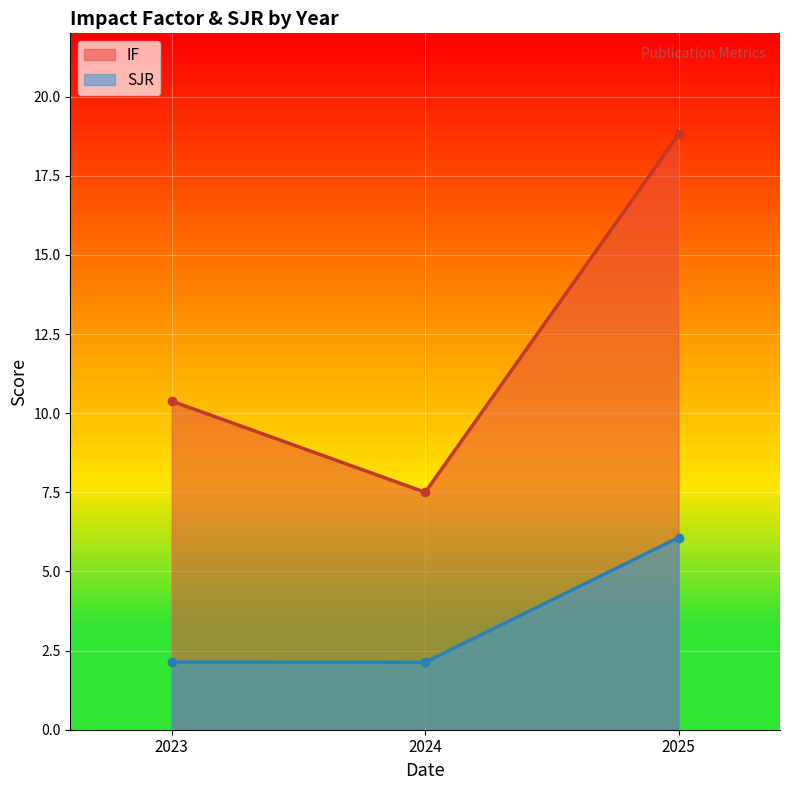

What is the value of the SJR point at the 3rd from the left?

6.1